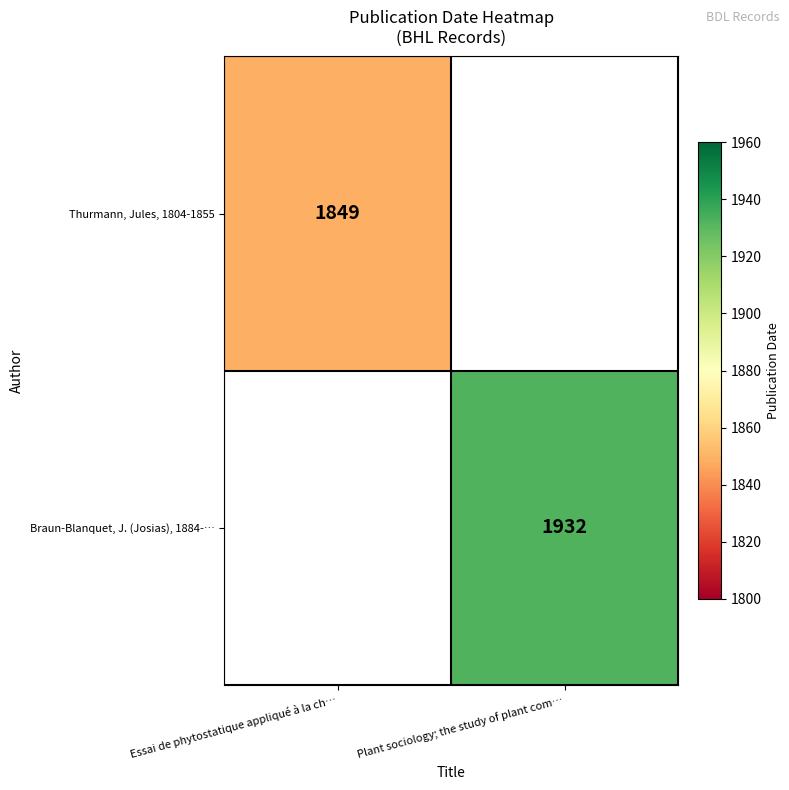

At how many categories does at least one series exceed 1884?

1